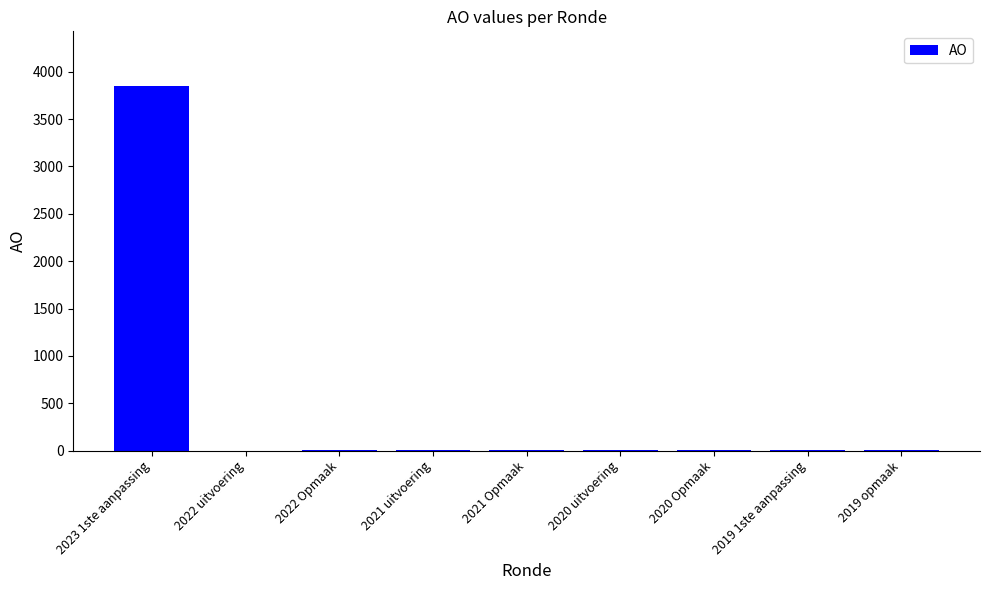

True or false: the data shows 1 at 2022 uitvoering.

True